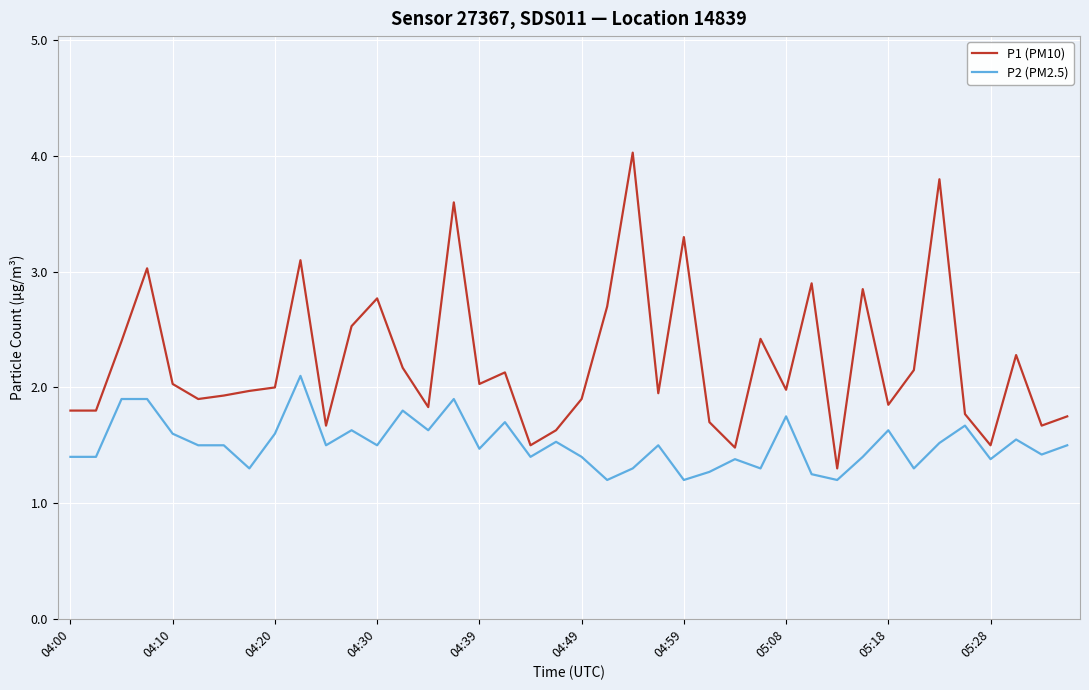

Rank the series by their average value, from lowest to highest.

P2 (PM2.5), P1 (PM10)